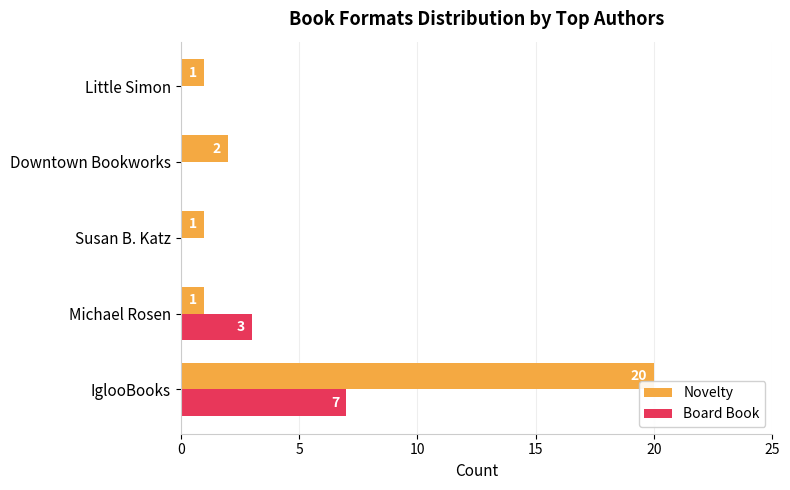

True or false: Novelty has a value of 0 at Little Simon.

False